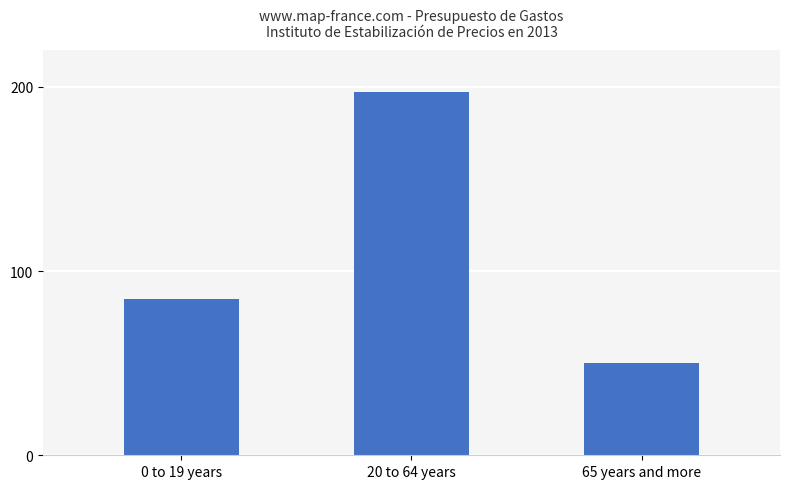

What is the change in value from 20 to 64 years to 65 years and more?

-147